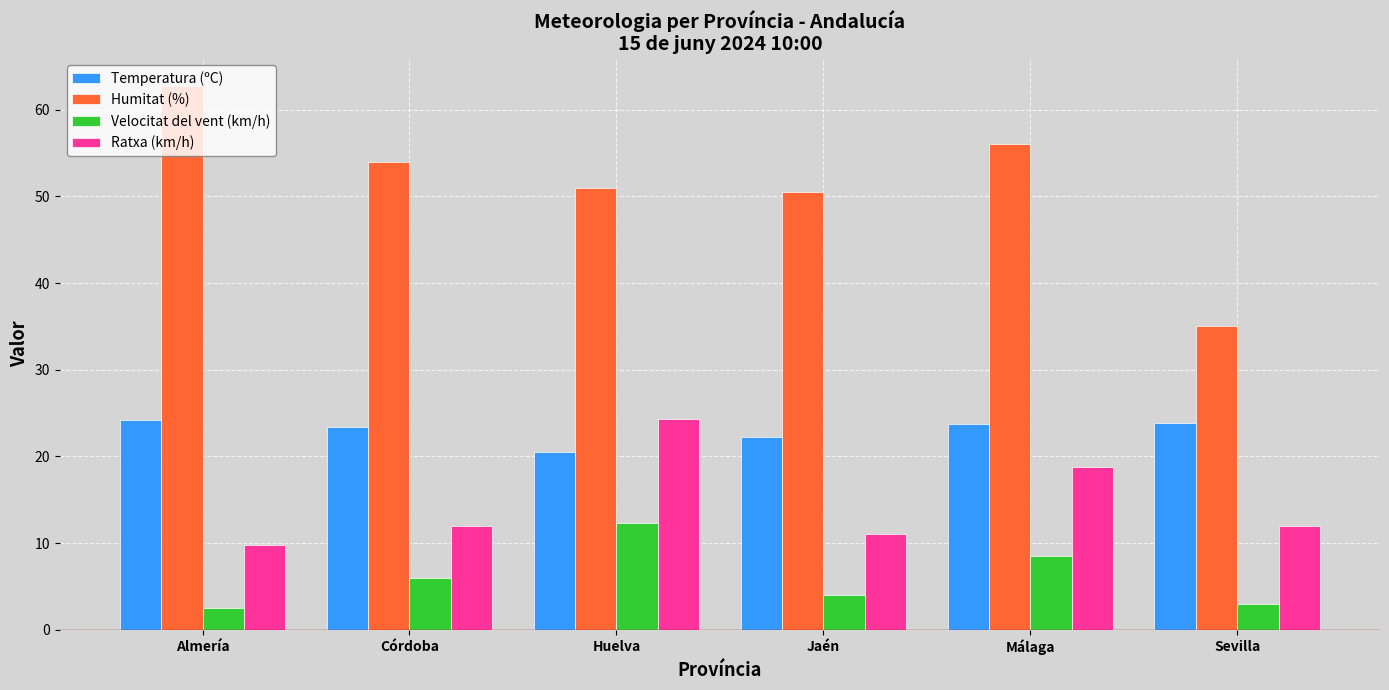

How many bars are there in total?

24